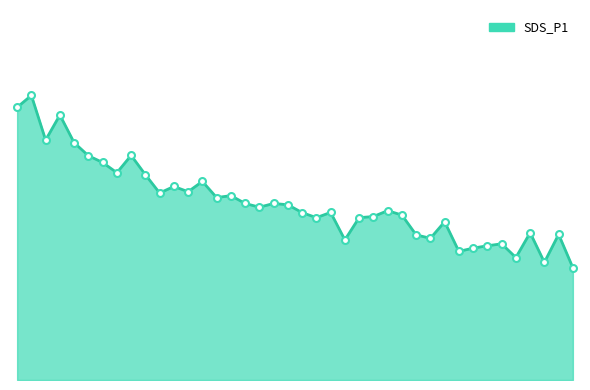

What is the maximum value shown in the chart?

43.5